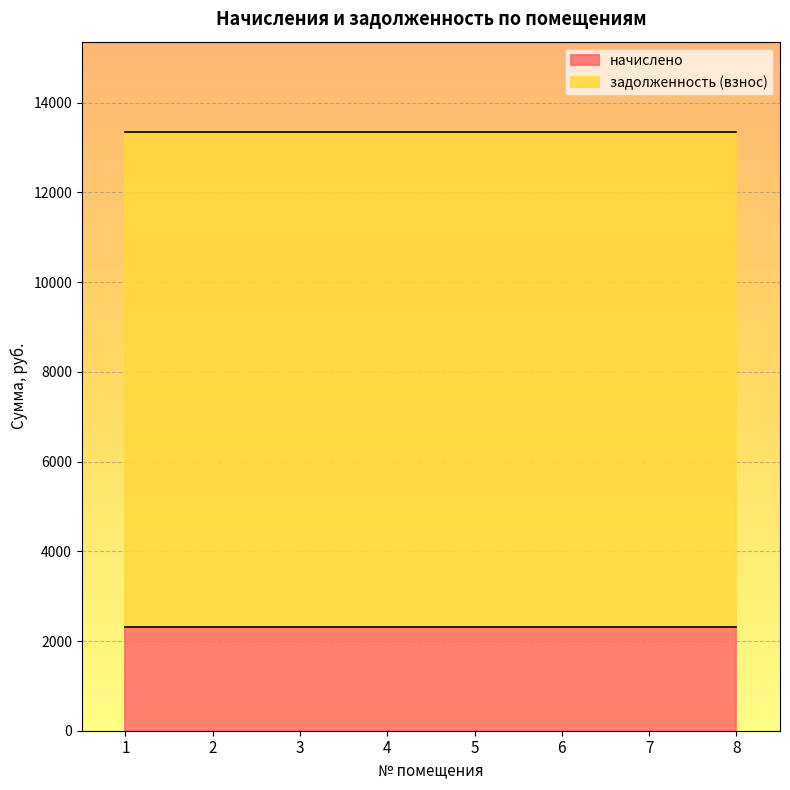

What is the approximate value of задолженность (взнос) at 6?

11044.6